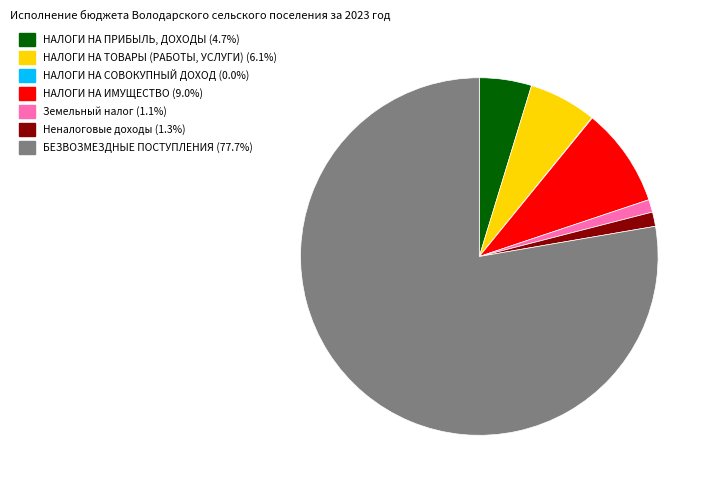

What is the ratio of the value at НАЛОГИ НА ПРИБЫЛЬ, ДОХОДЫ (4.7%) to the value at Земельный налог (1.1%)?

4.1